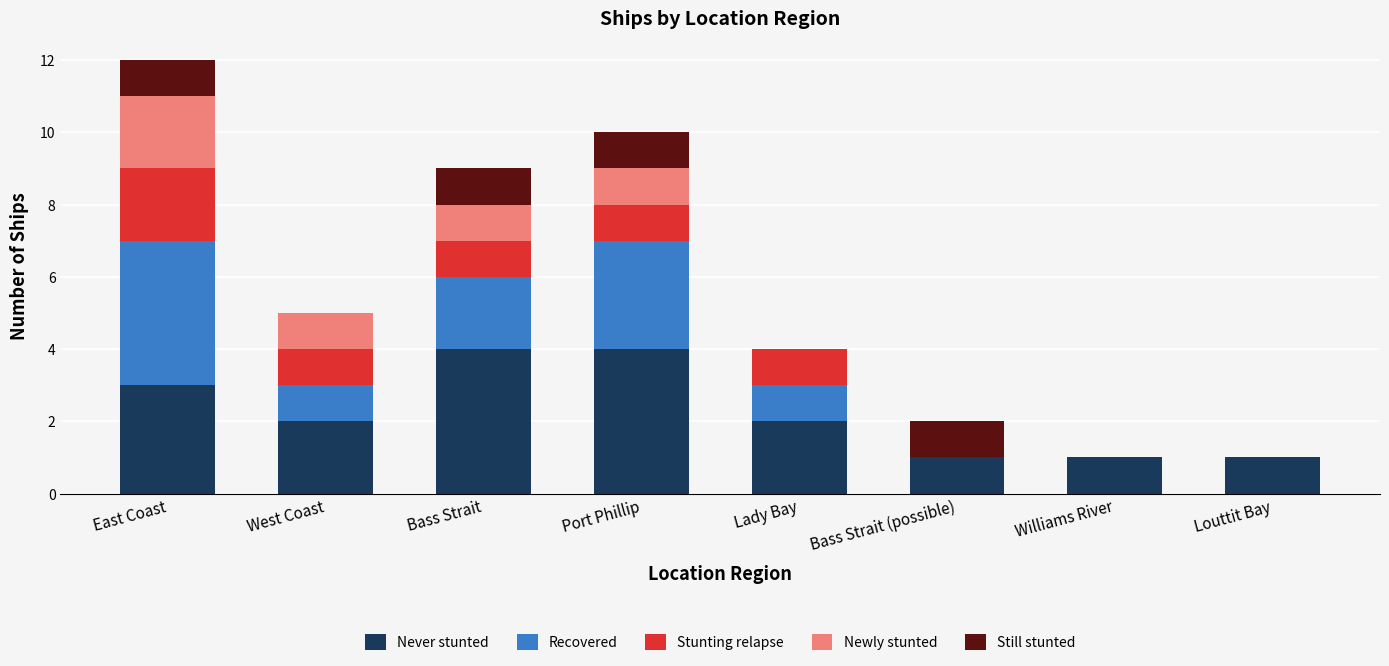

What are all the series names shown in the legend?

Never stunted, Recovered, Stunting relapse, Newly stunted, Still stunted